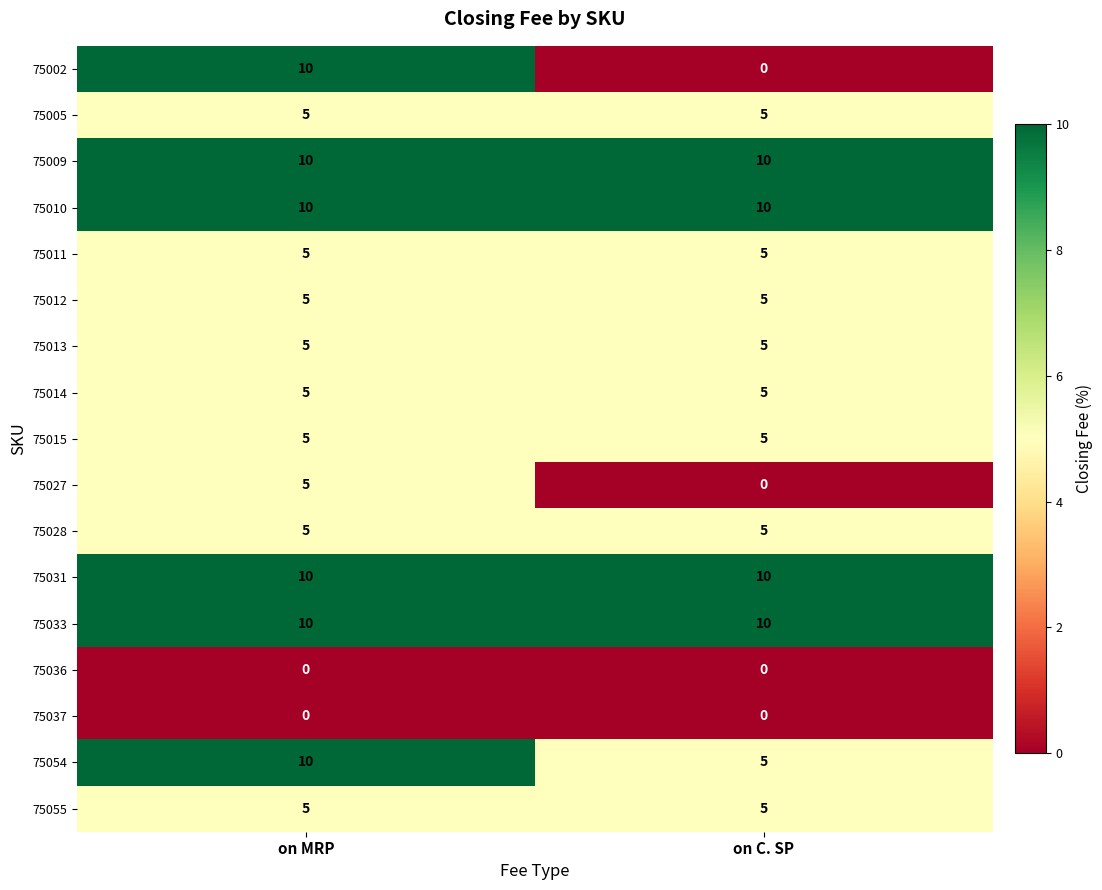

What is the total value across all series at on MRP?

105